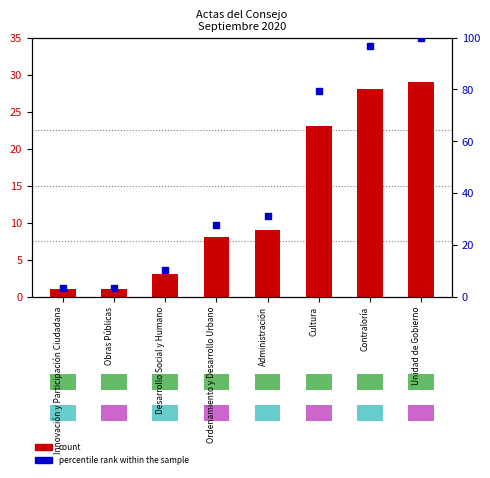

At how many categories does at least one series exceed 64?

3